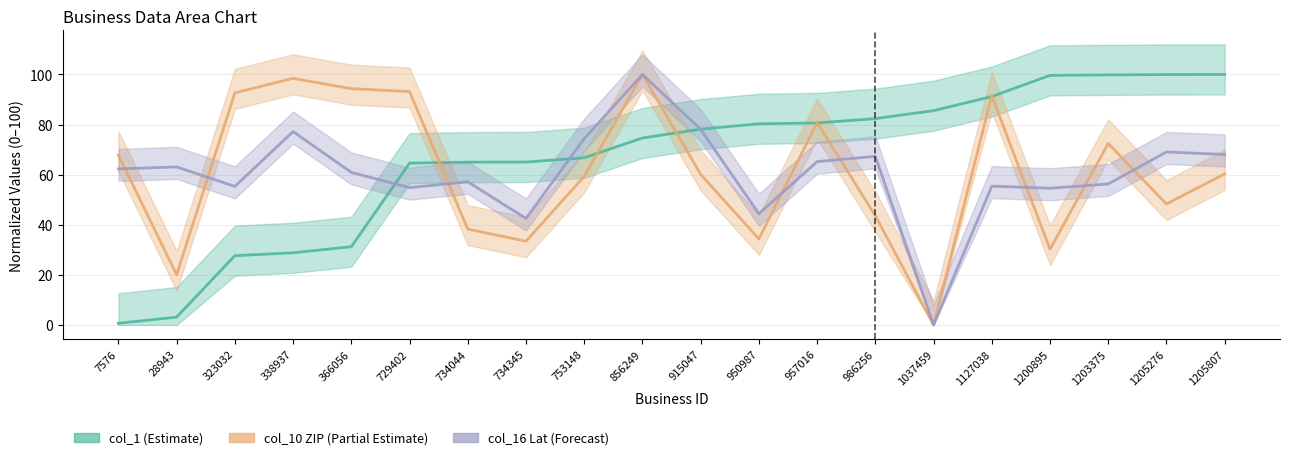

Between 1037459 and 856249, which is larger?

1037459